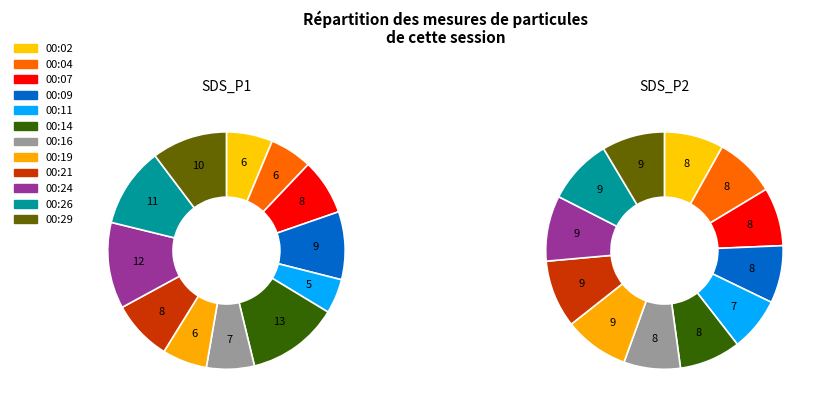

Is the sum of 00:14 and 00:29 greater than half?

No